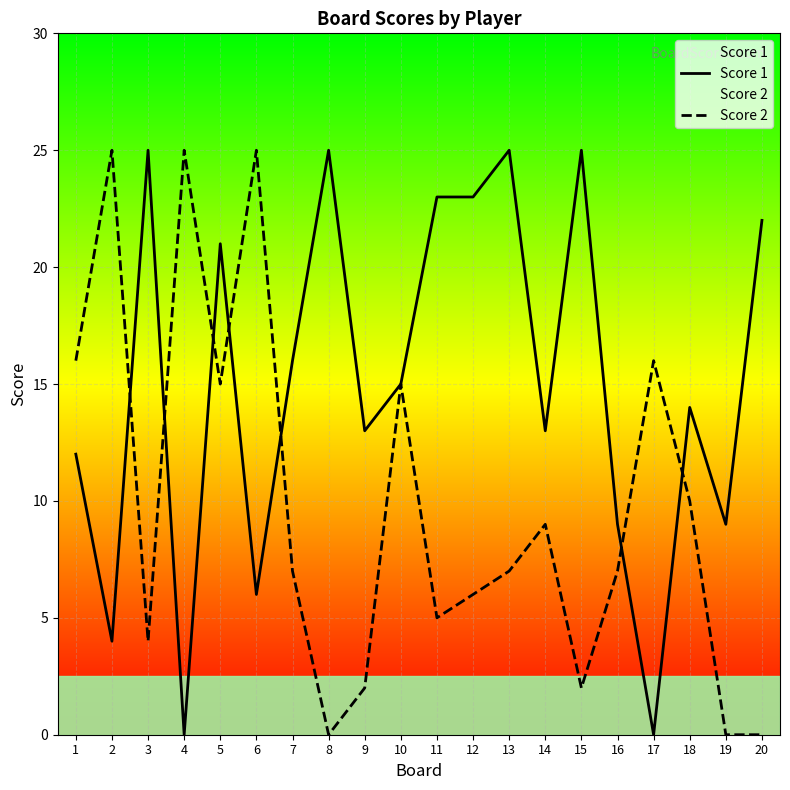

Which series has the largest range (max minus min)?

Score 1